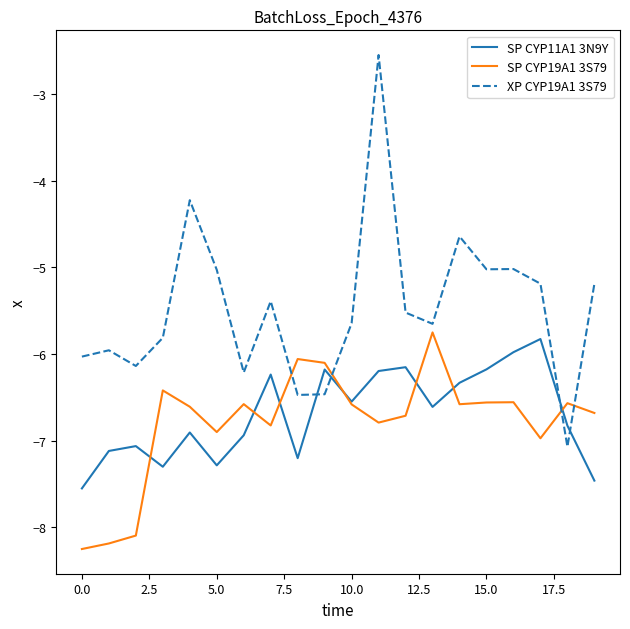

Which series has the widest spread of values?

XP CYP19A1 3S79